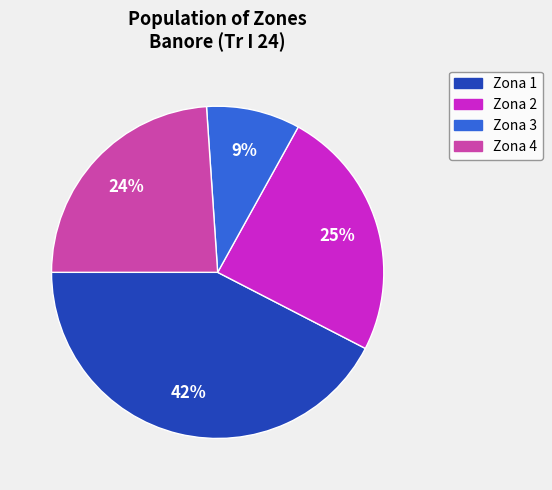

What is the largest slice in the pie chart?

Zona 1